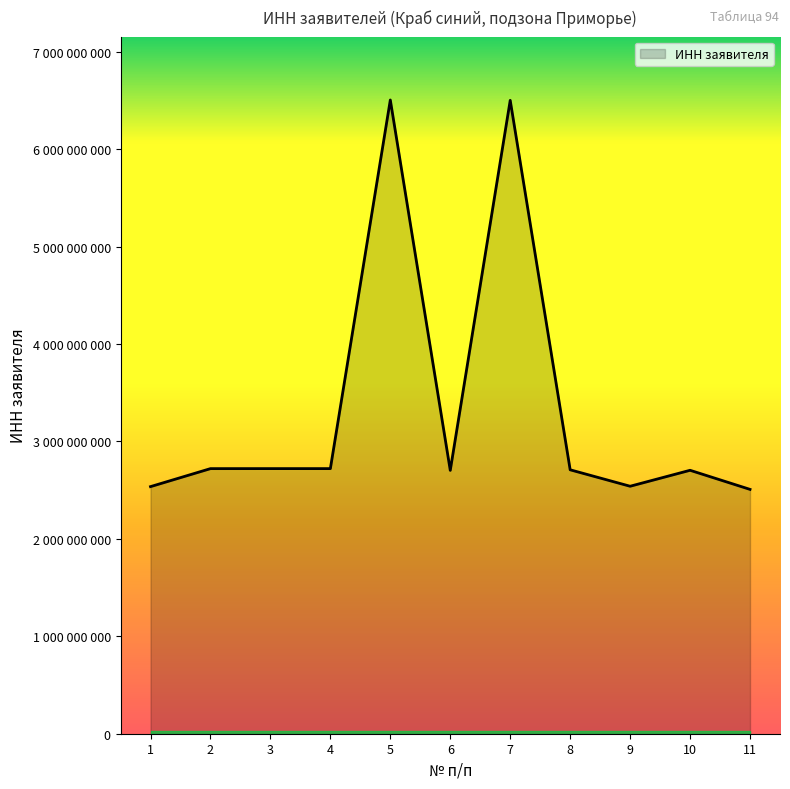

Does the chart display data point markers on the line(s)?

No